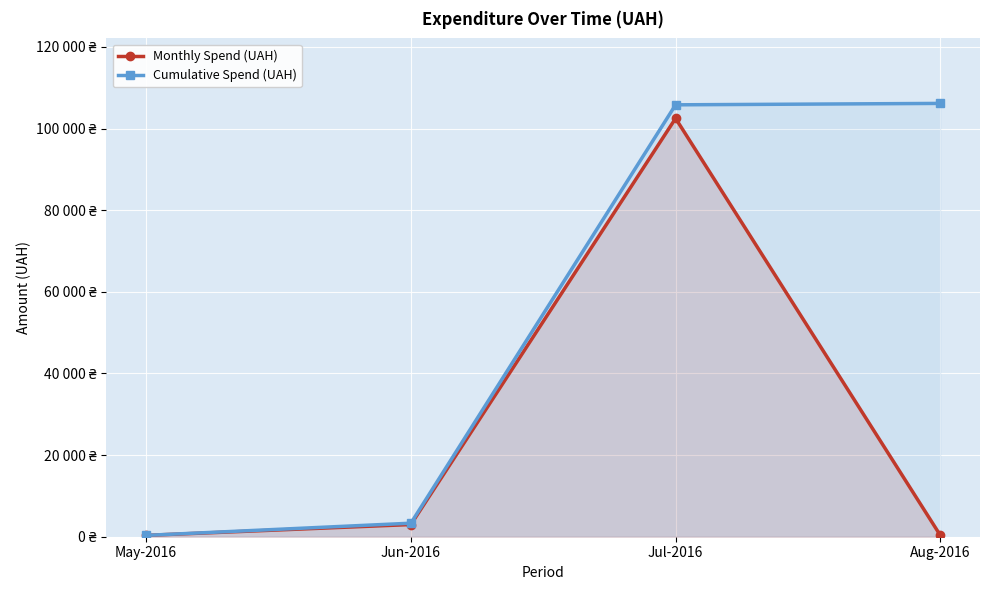

What is the greatest value displayed?

106176.2